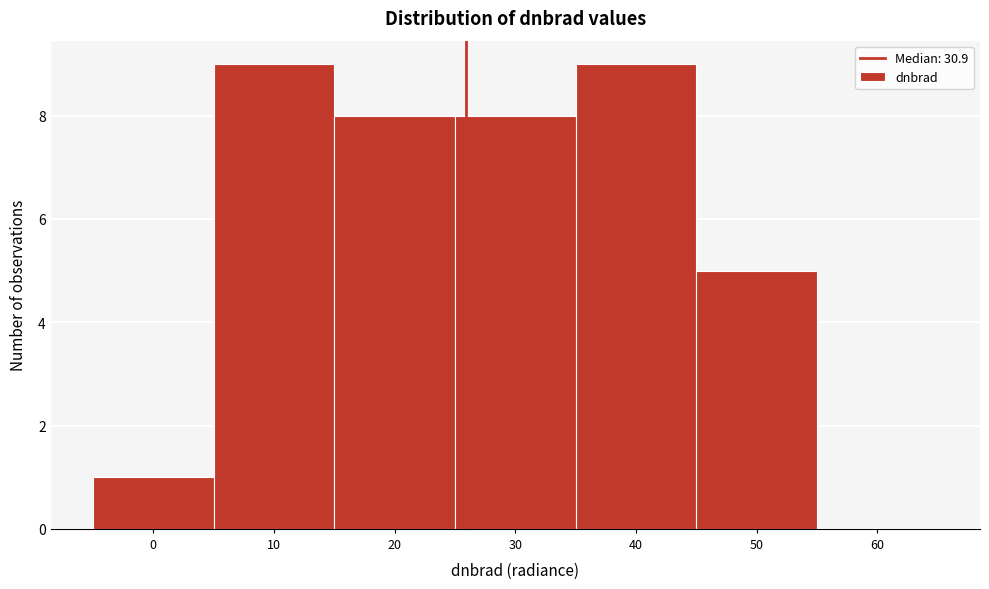

Reading left to right, what are all the values shown in this chart?

0=1	10=9	20=8	30=8	40=9	50=5	60=0